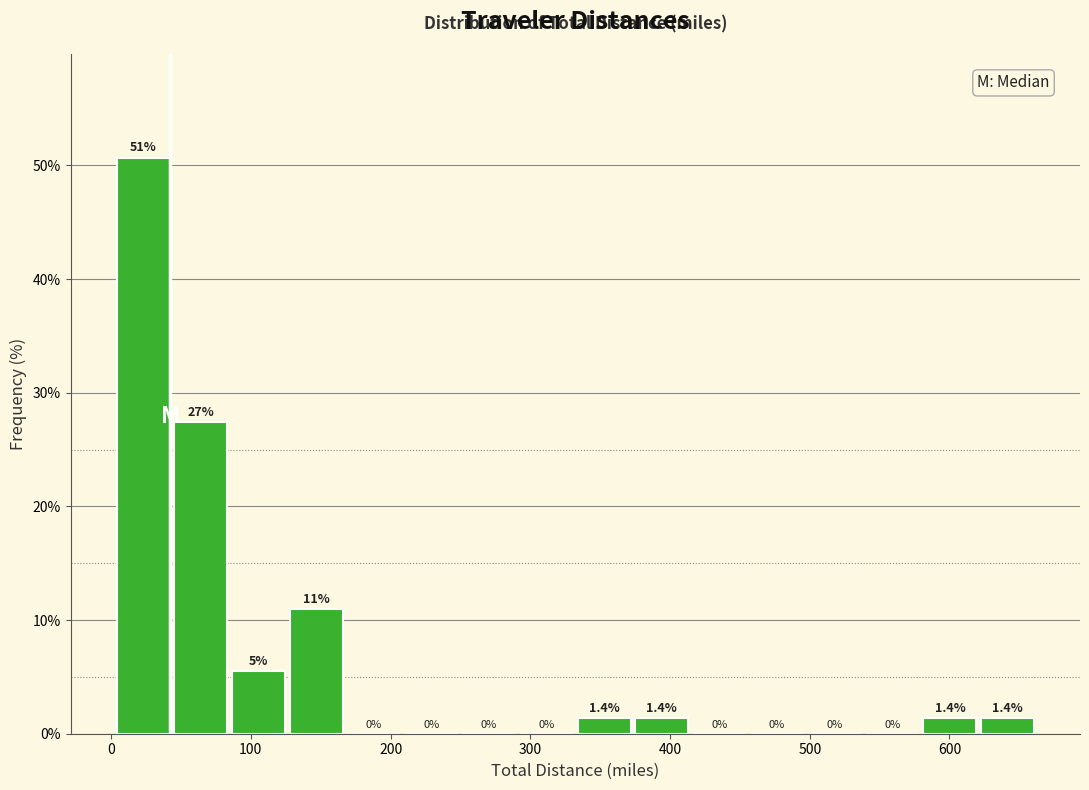

Which range on the x-axis has the tallest bar?

0 to 40